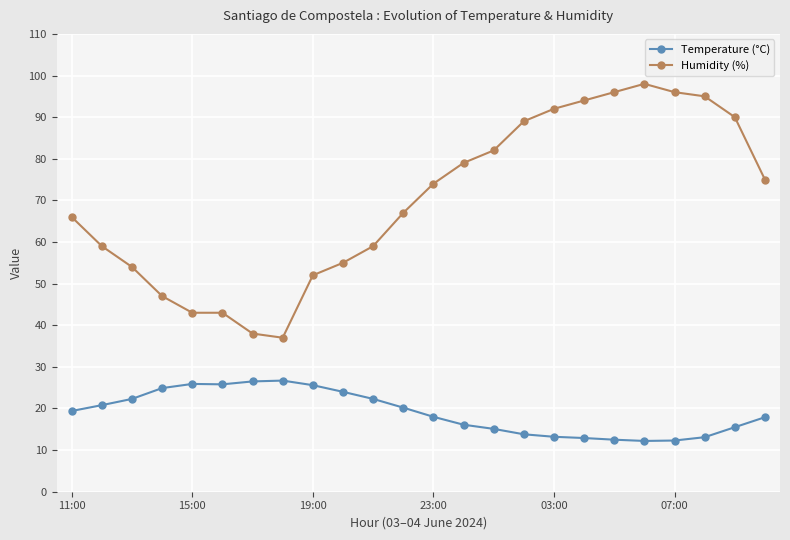

What is the sum of all Humidity (%) values?

1680.0